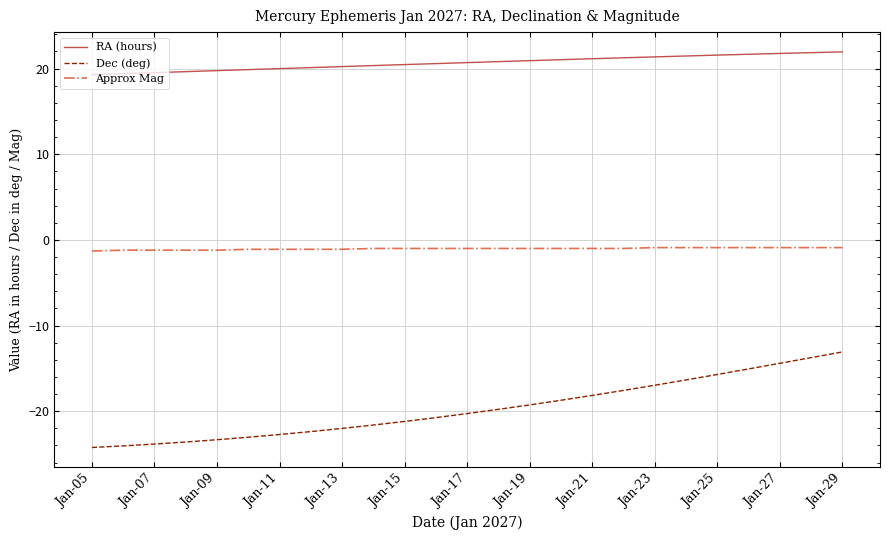

List the series in order of their peak value, highest first.

RA (hours), Approx Mag, Dec (deg)